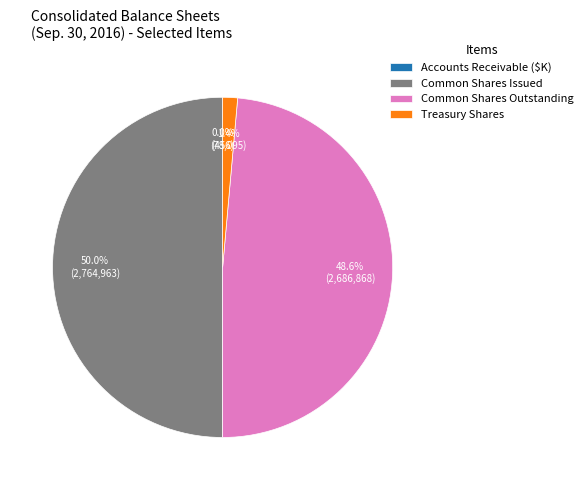

Which slice is the largest?

Common Shares Issued